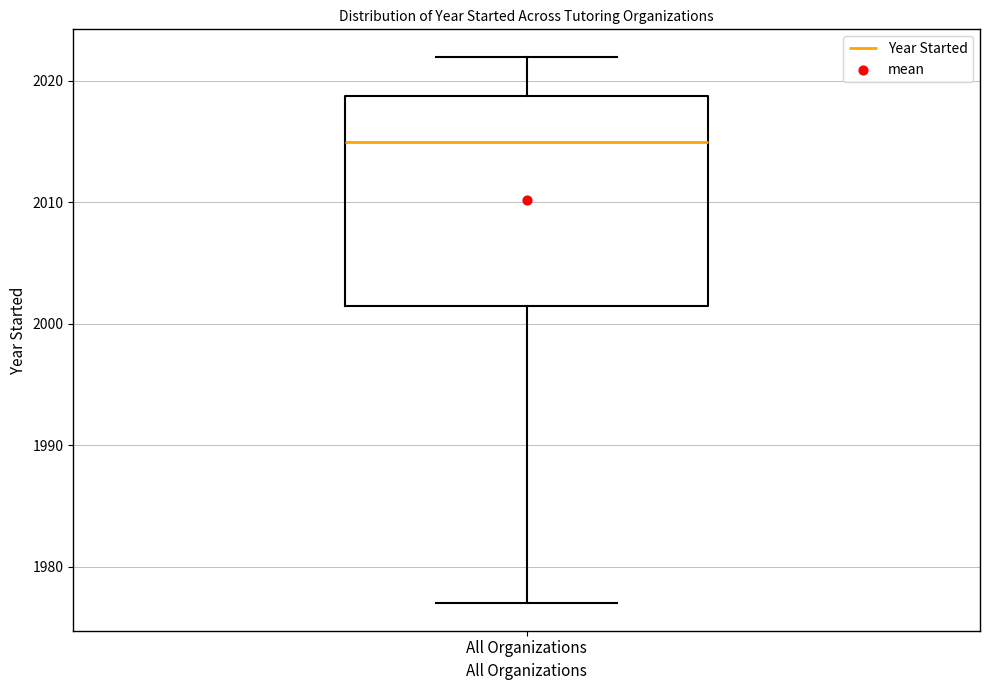

Where does the upper whisker of the box for All Organizations end on the y-axis? The values are not printed on the chart, so give them approximately, as read against the axis.

2022